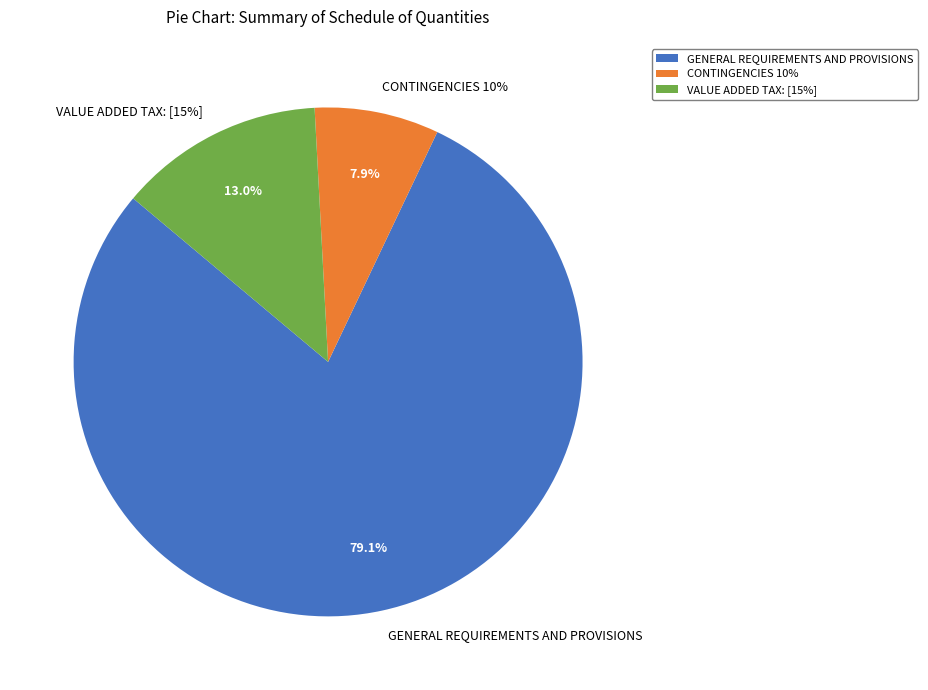

Count the number of slices in the pie.

3